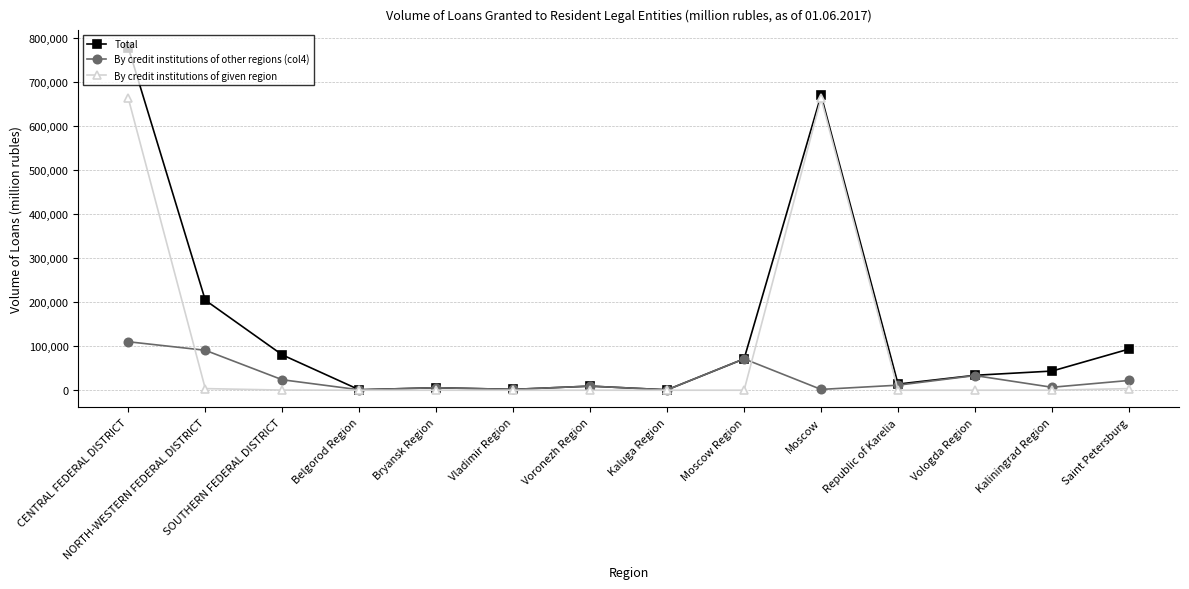

Which series has the widest spread of values?

Total